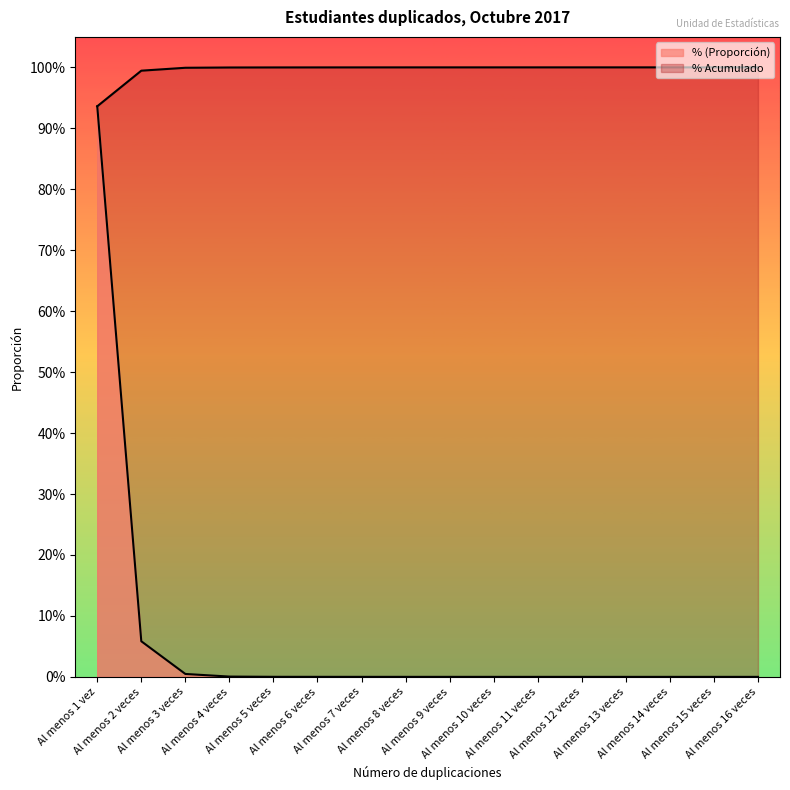

What is the average value of the % Acumulado series?

1.0